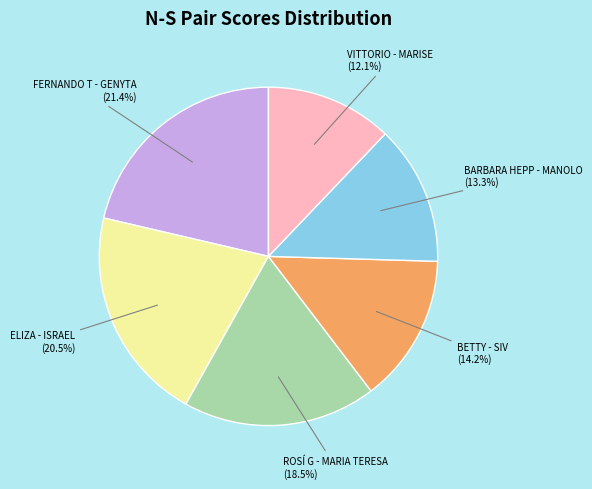

Between ELIZA - ISRAEL and BETTY - SIV, which is larger?

ELIZA - ISRAEL